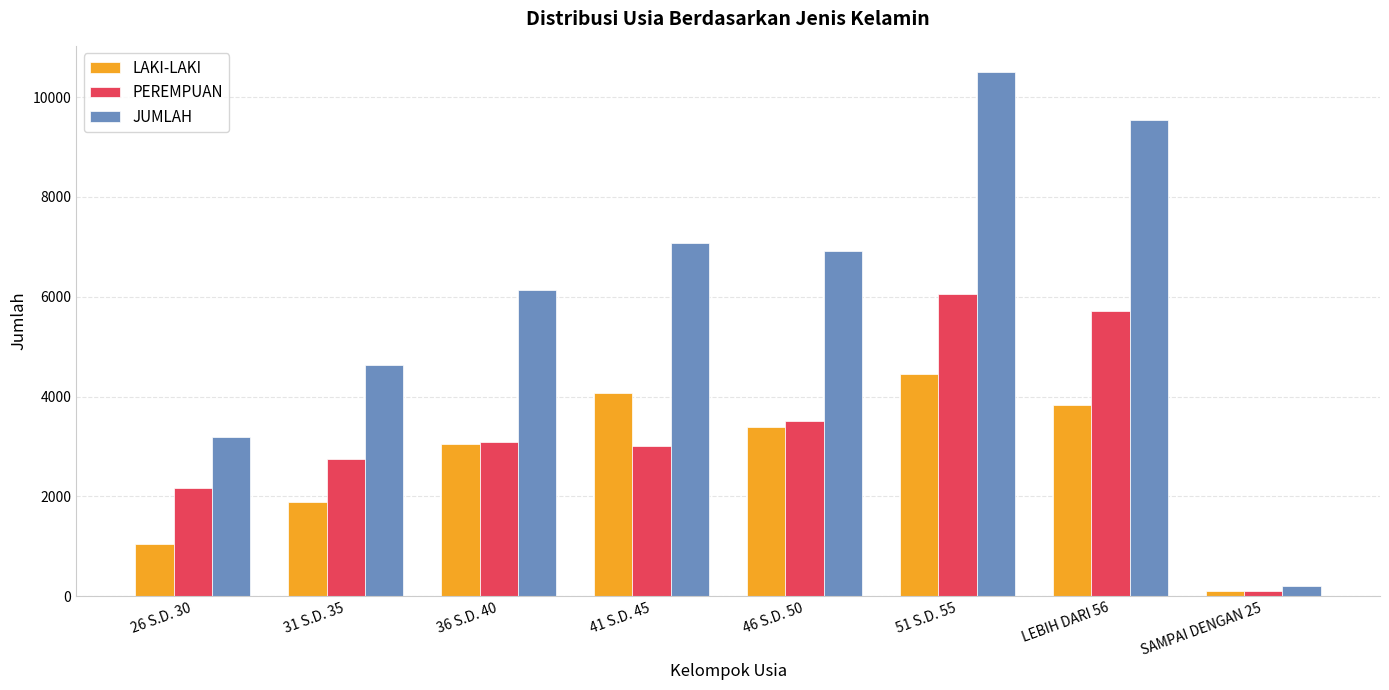

How many values in the LAKI-LAKI series are below 3394?

4